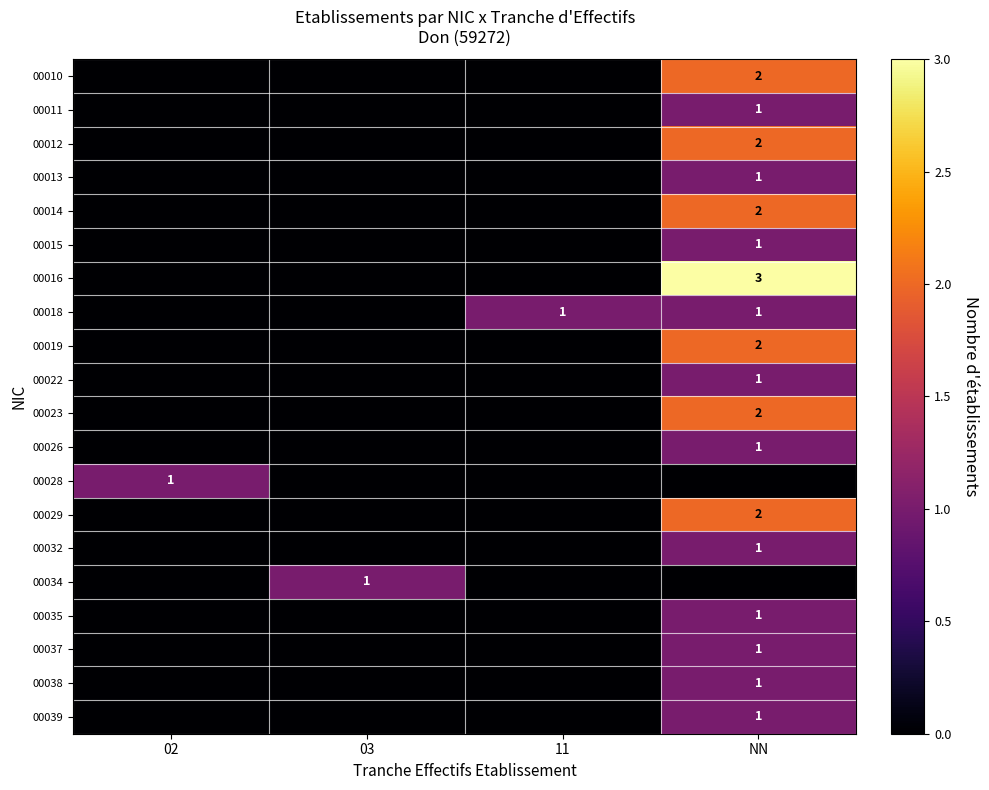

What is the difference between the highest and lowest values at 02?

1